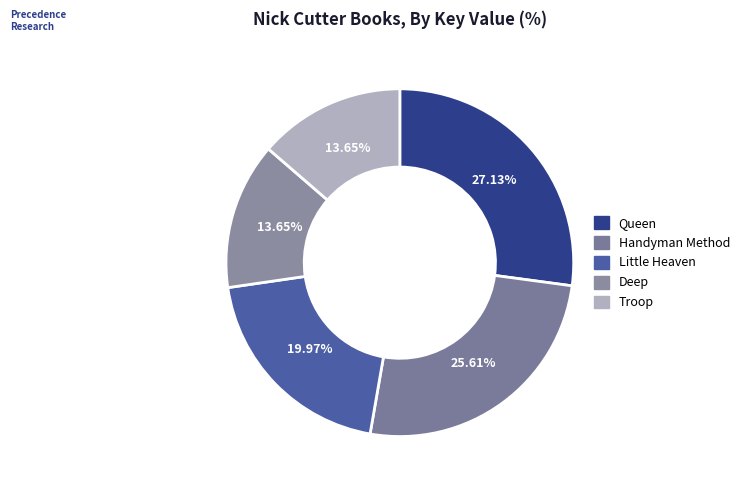

To the nearest percent, what is the difference between the Little Heaven and Troop slice percentages?

6%